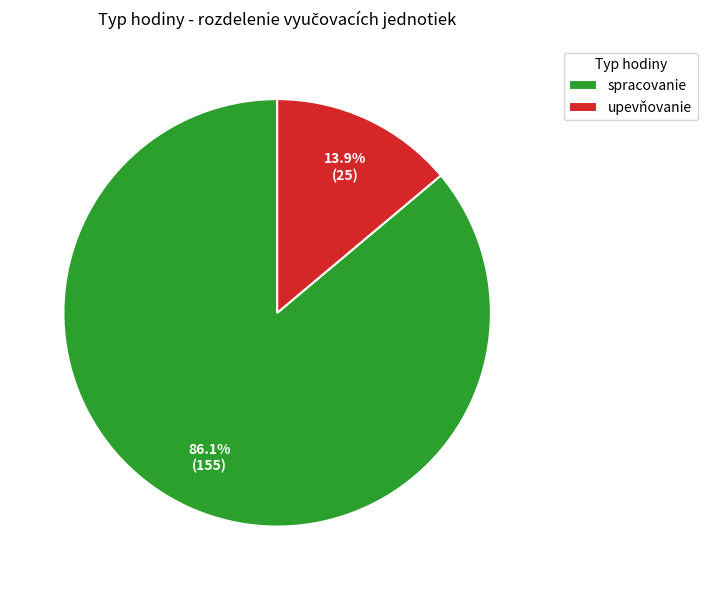

What is the majority slice?

spracovanie